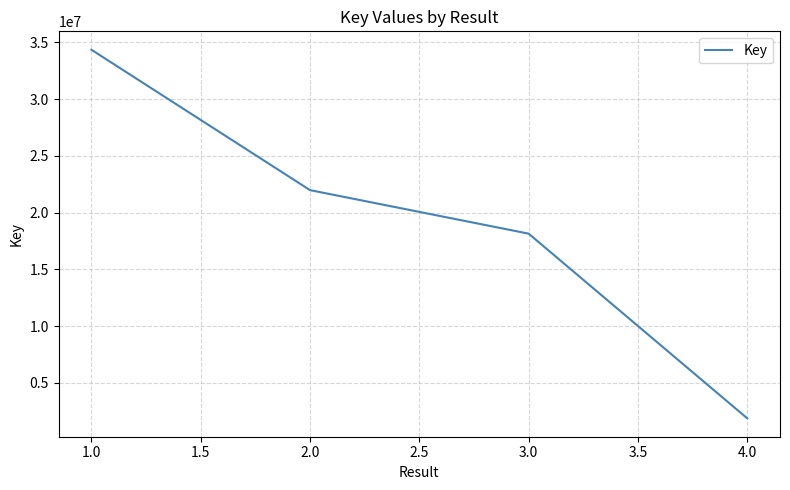

Count the number of categories in the chart.

4